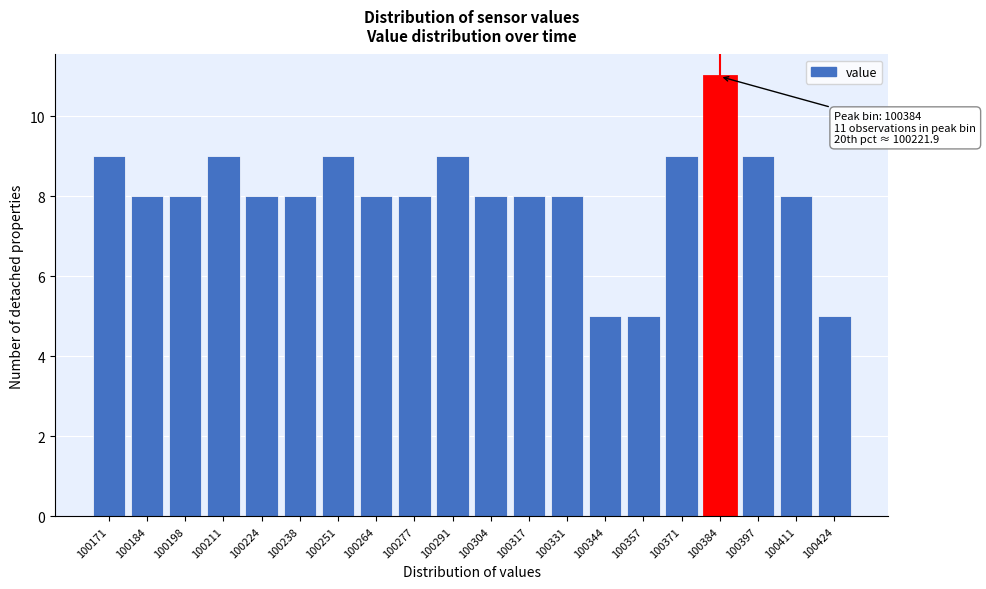

Reading right to left, what are all the values shown in this chart?

100424=5	100411=8	100397=9	100384=11	100371=9	100357=5	100344=5	100331=8	100317=8	100304=8	100291=9	100277=8	100264=8	100251=9	100238=8	100224=8	100211=9	100198=8	100184=8	100171=9